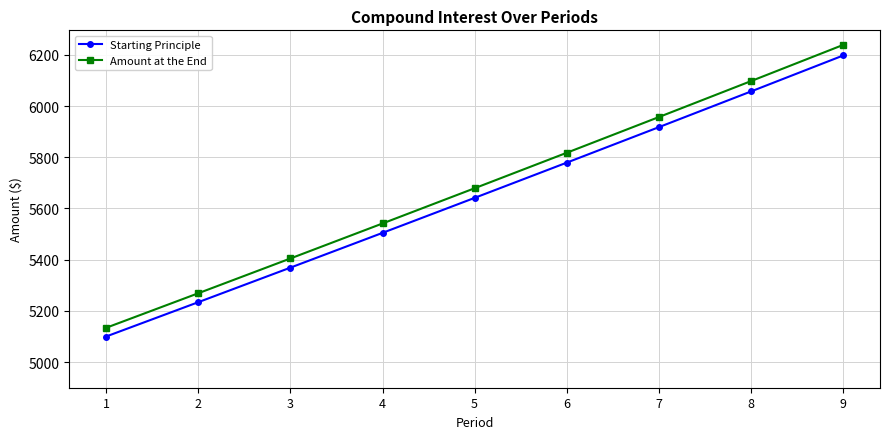

At which category is the sum across all series the highest?

9